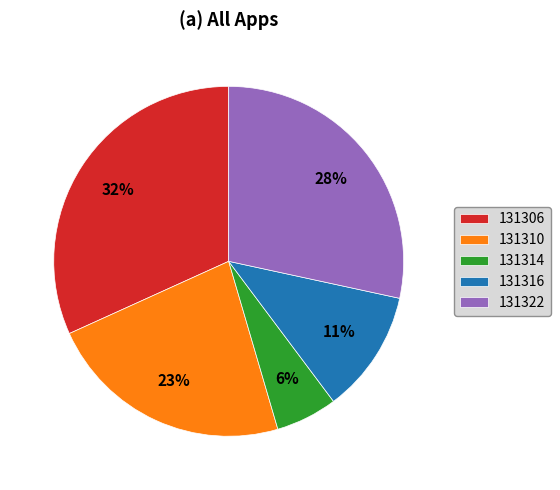

Which slice is the smallest?

131314